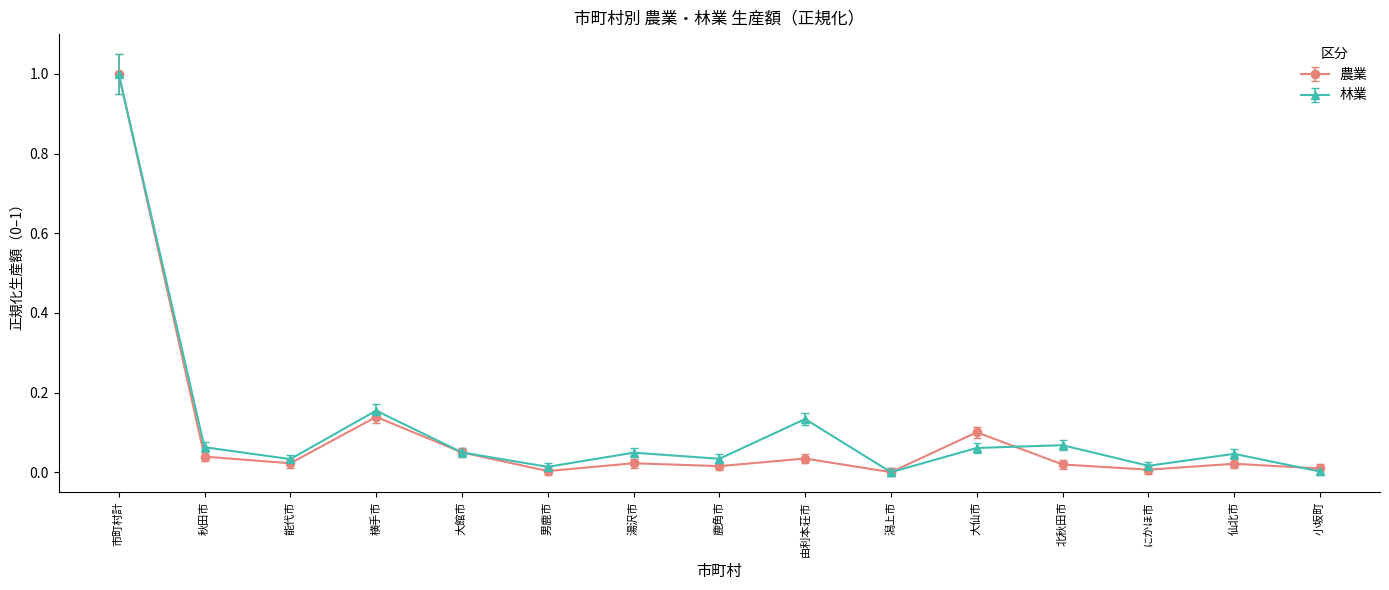

True or false: 林業 has more than 2 interior local peaks.

True